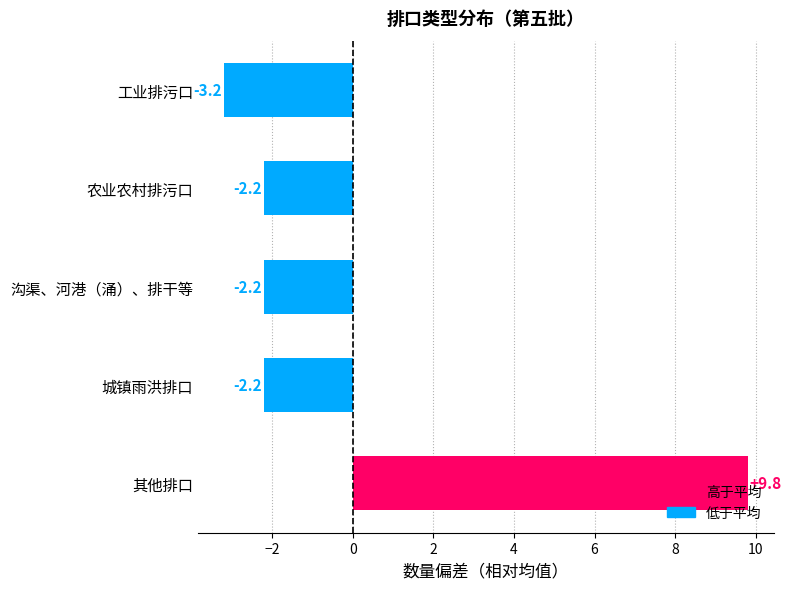

What value does the data have at 工业排污口?

-3.2